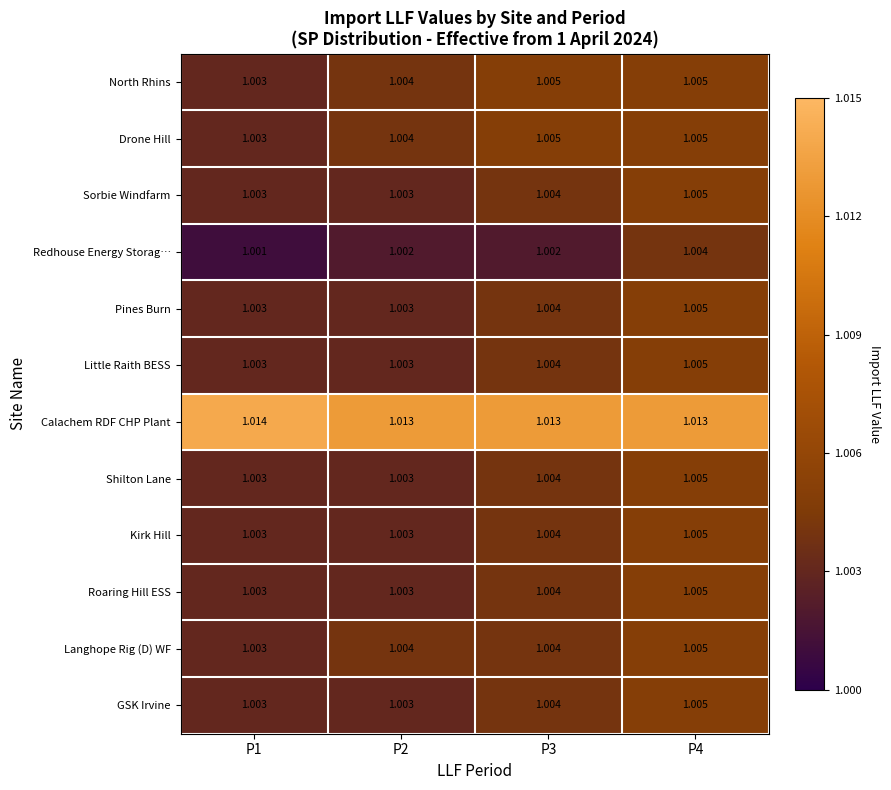

Is the value of Shilton Lane at P3 greater than the value of GSK Irvine at P2?

Yes